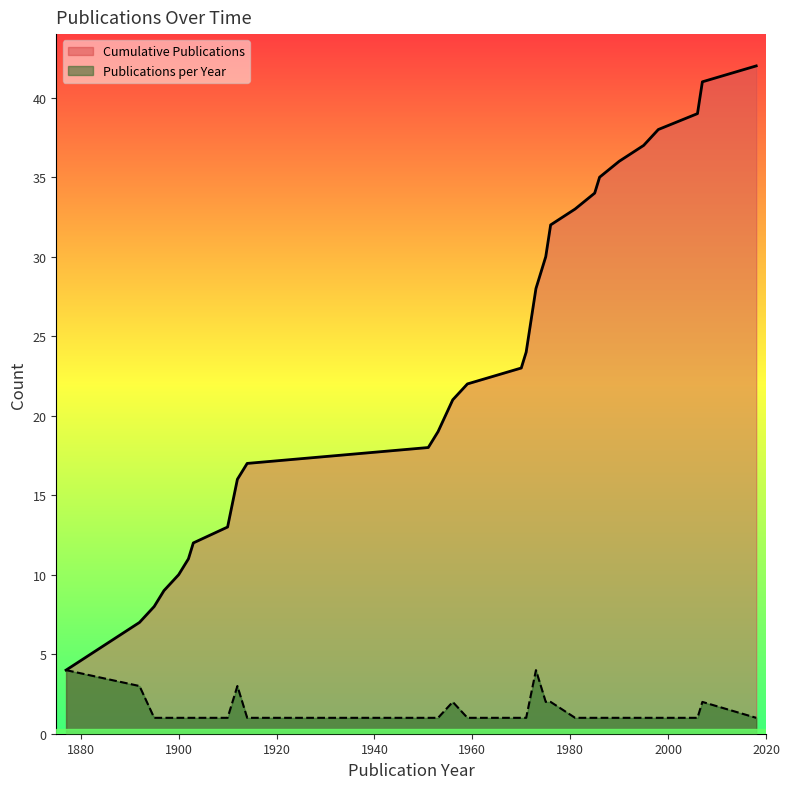

True or false: Cumulative Publications and Publications per Year cross at least once.

False